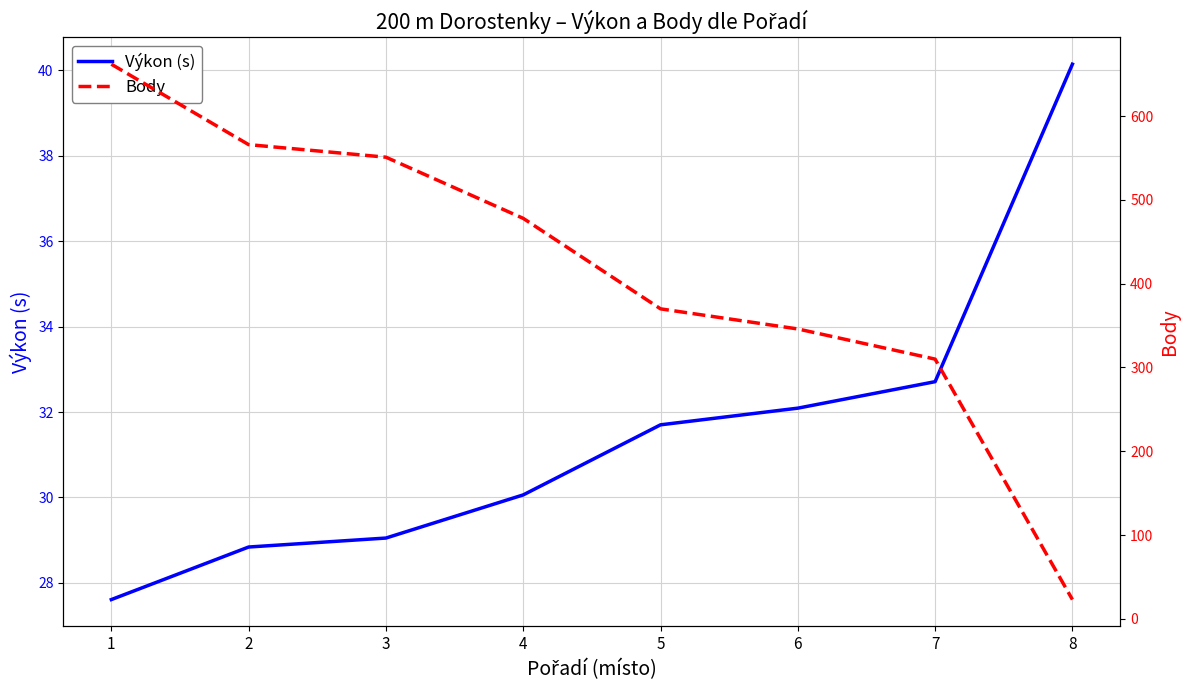

True or false: Body has a value of 566.0 at 2.

True